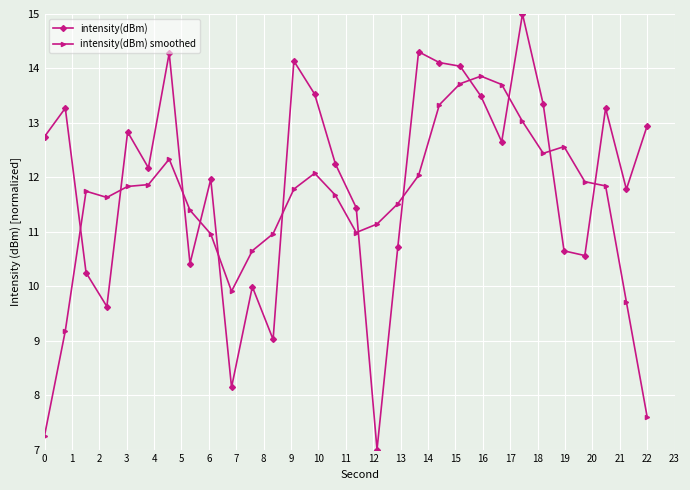

What is the lowest value of the intensity(dBm) smoothed series?

7.3